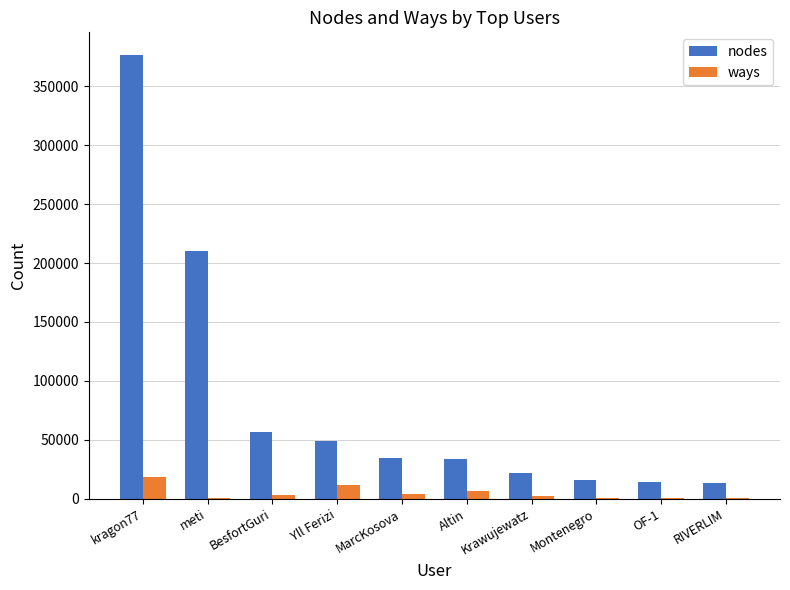

Which label corresponds to the largest value in the chart?

kragon77